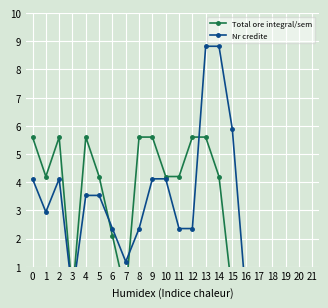

What is the average value of the Nr credite series?

2.8